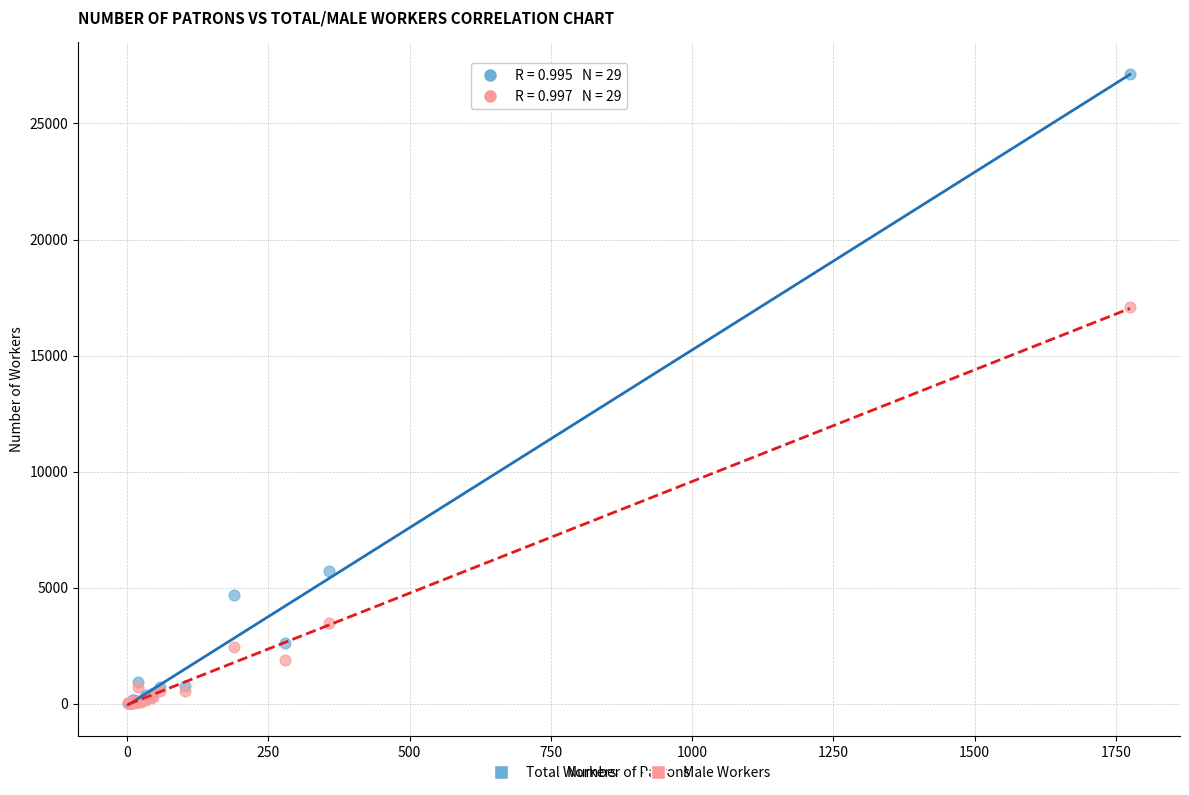

What are all the series names shown in the legend?

Total Workers, Male Workers